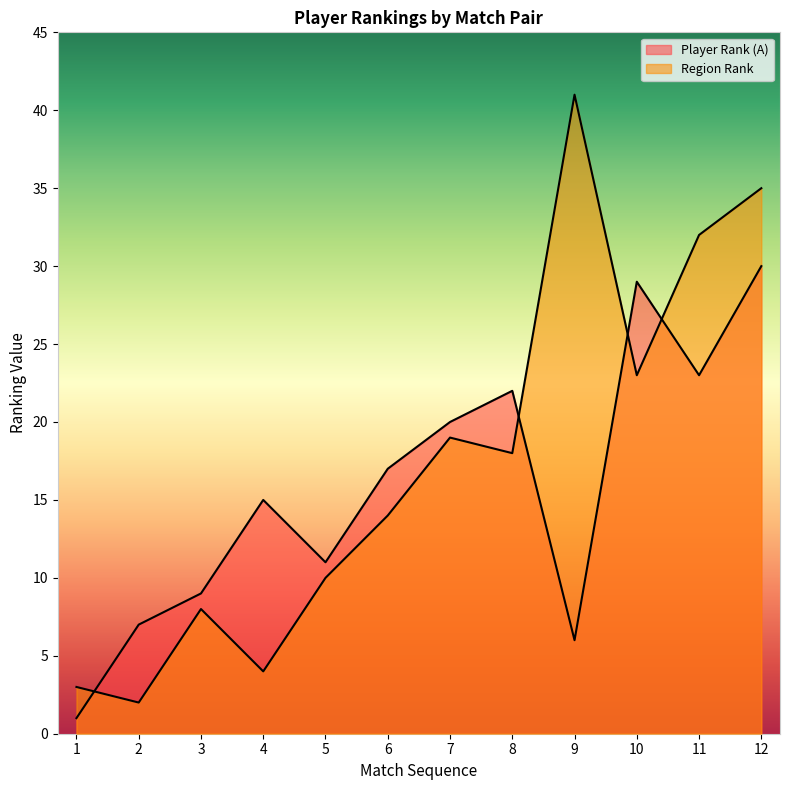

Rank the series by their maximum value, from highest to lowest.

Region Rank, Player Rank (A)